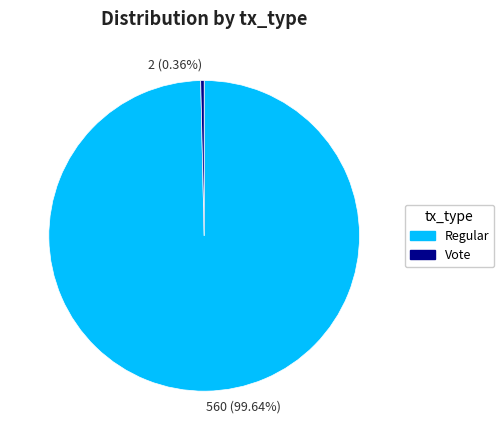

Which has a higher value, Vote or Regular?

Regular